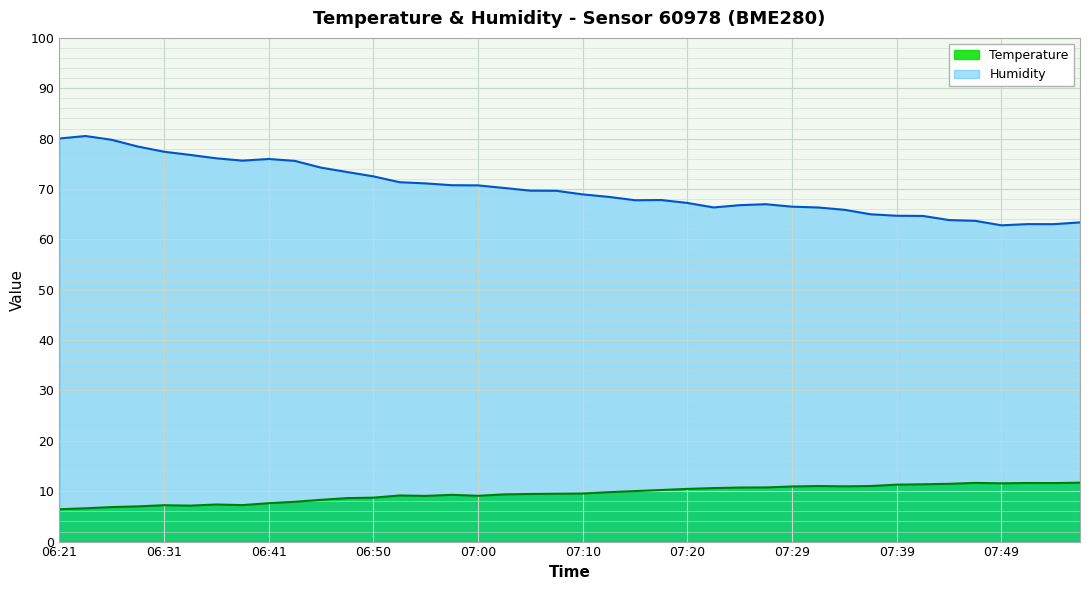

True or false: Temperature and Humidity cross at least once.

False